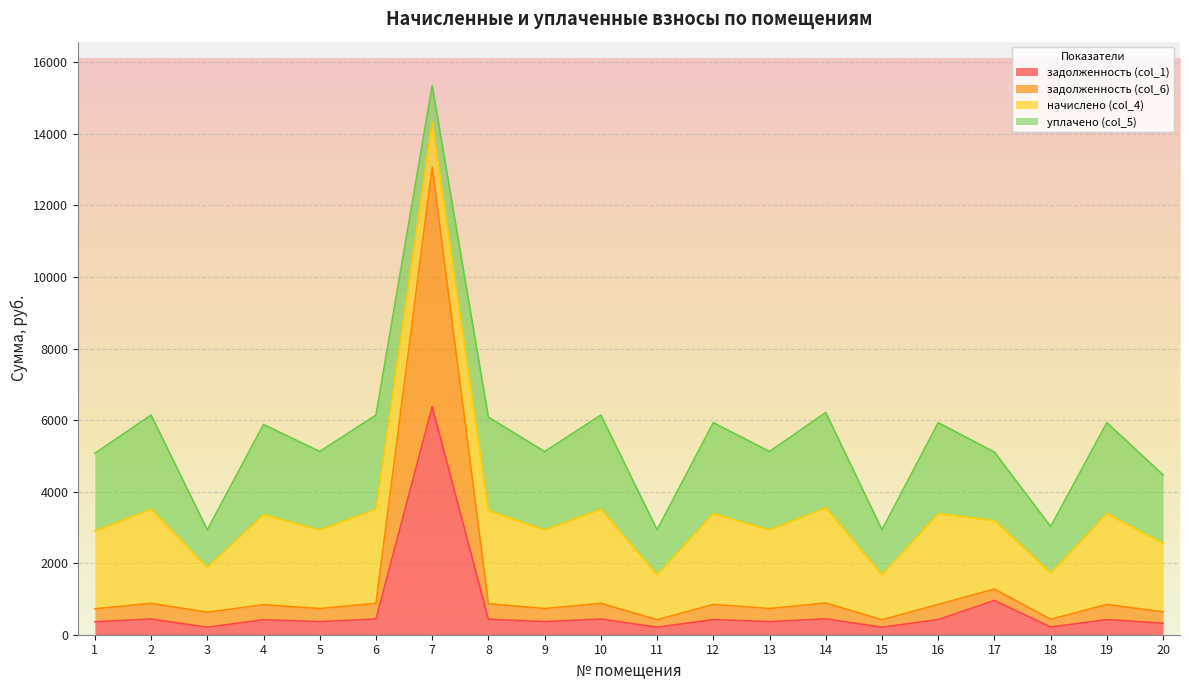

Where is the first local minimum for задолженность (col_1)?

3